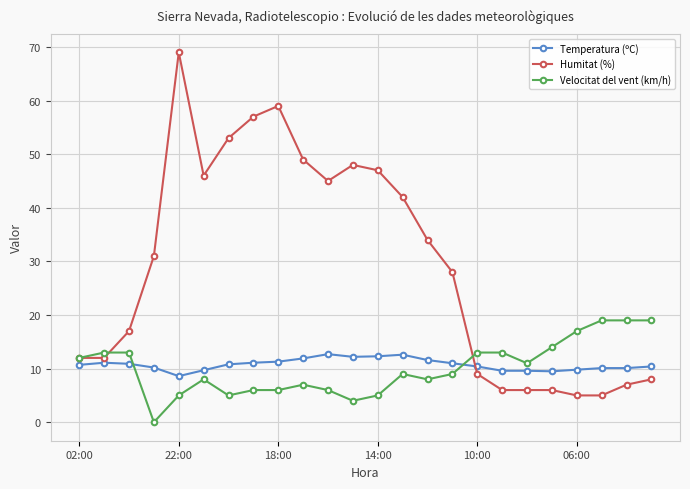

How many data points does each series have?

24